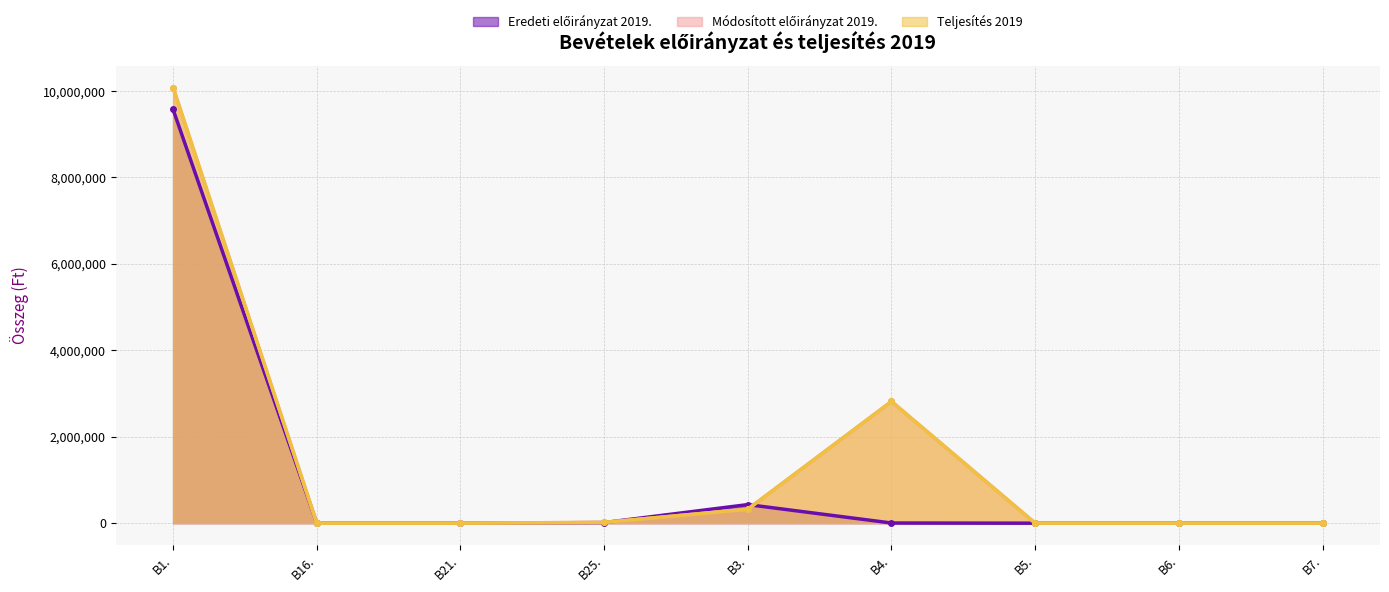

Rank the series at B7. from lowest to highest value.

Eredeti előirányzat 2019., Módosított előirányzat 2019., Teljesítés 2019